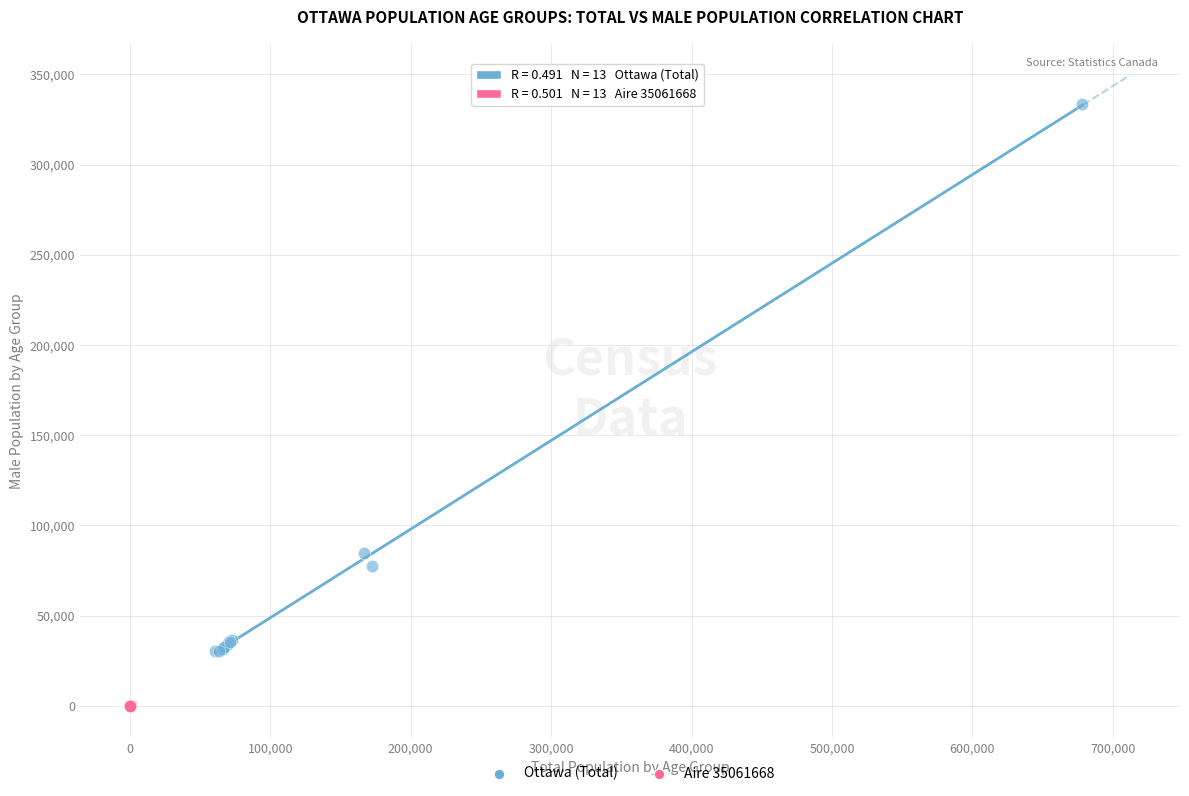

Which series has the widest spread of Y values?

Ottawa (Total)